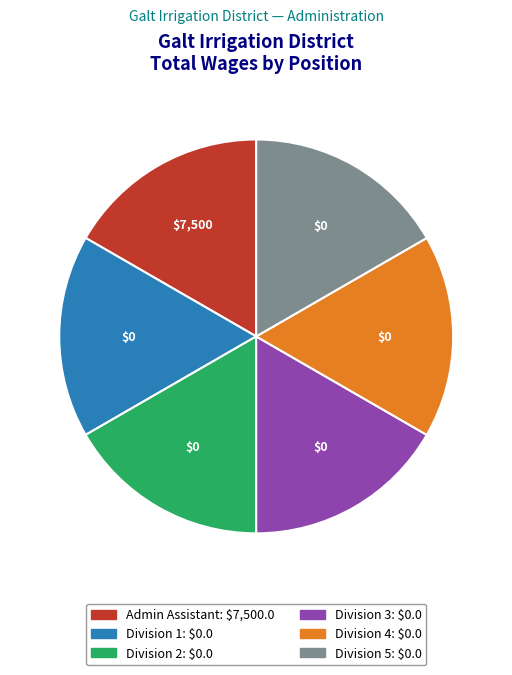

Is it true that Division 2 is 17% of the pie?

True